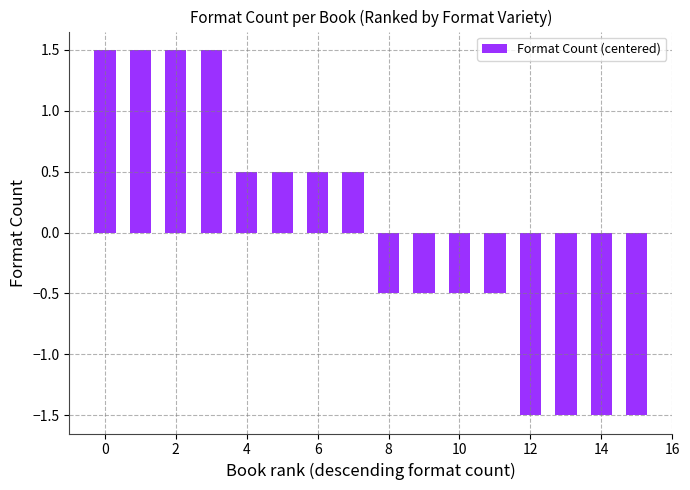

Reading left to right, transcribe all the data shown in this chart.

1.5	1.5	1.5	1.5	0.5	0.5	0.5	0.5	-0.5	-0.5	-0.5	-0.5	-1.5	-1.5	-1.5	-1.5